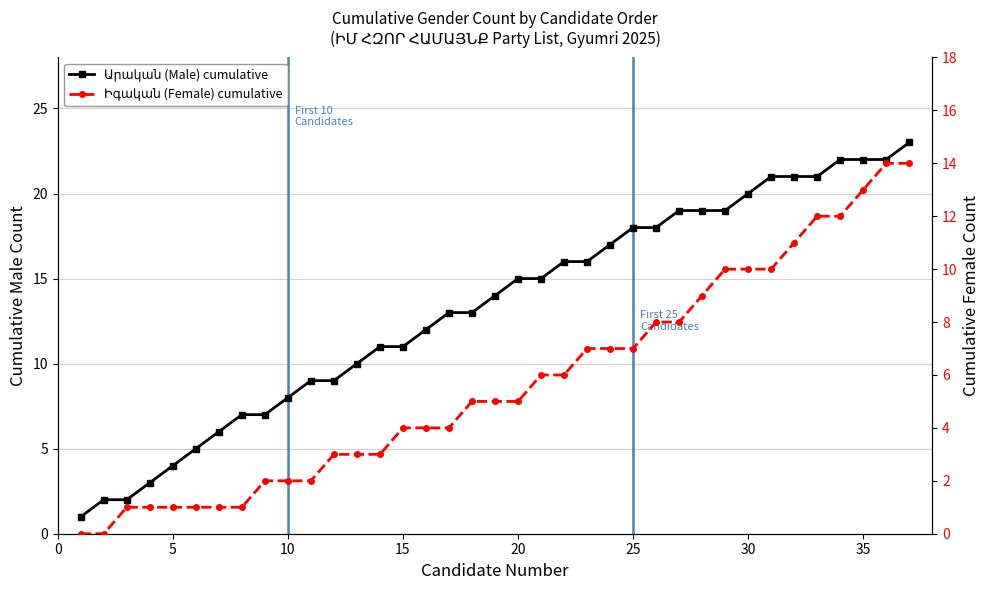

What is the value of the Արական (Male) cumulative point at the 19th from the left?

14